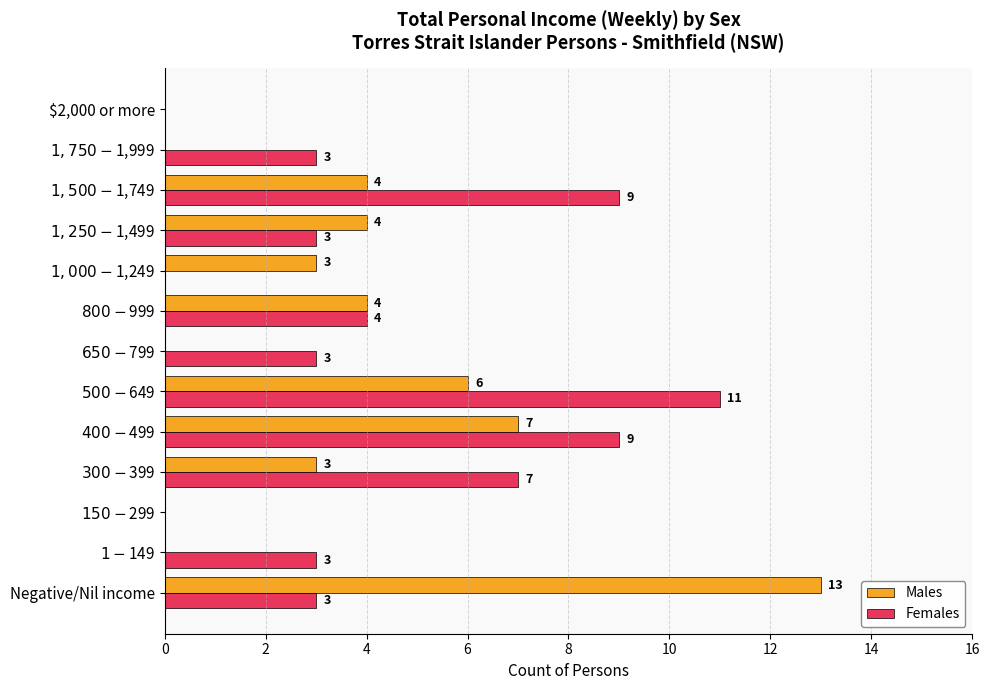

What are all the series names shown in the legend?

Males, Females